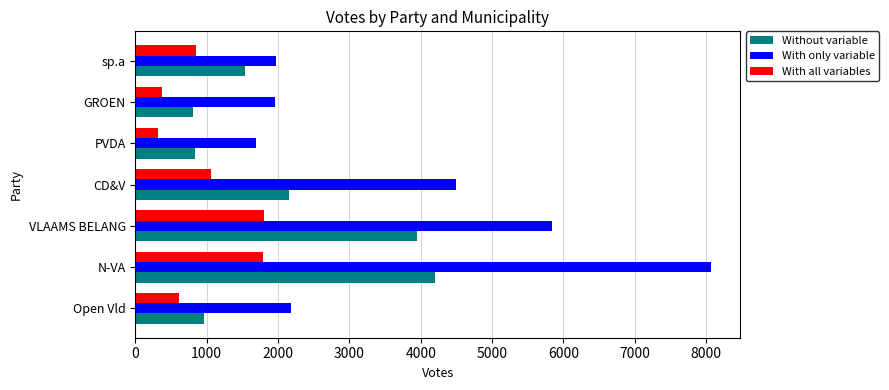

Rank the series by their maximum value, from lowest to highest.

With all variables, Without variable, With only variable